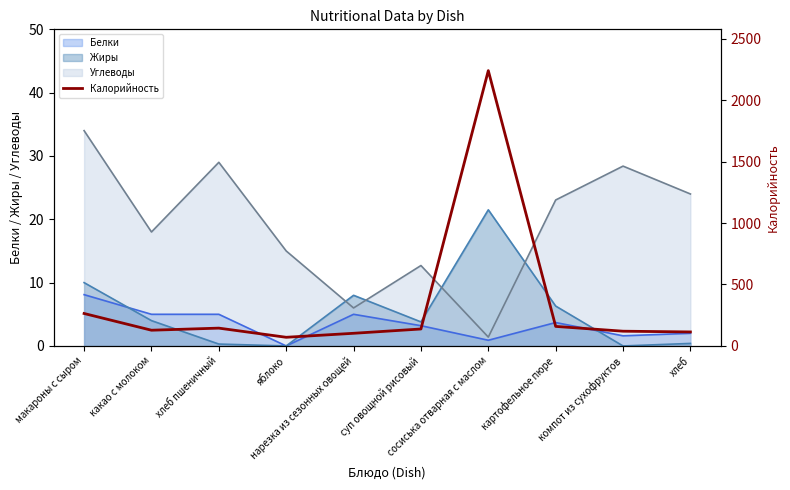

What is the maximum value shown in the chart?

2239.4